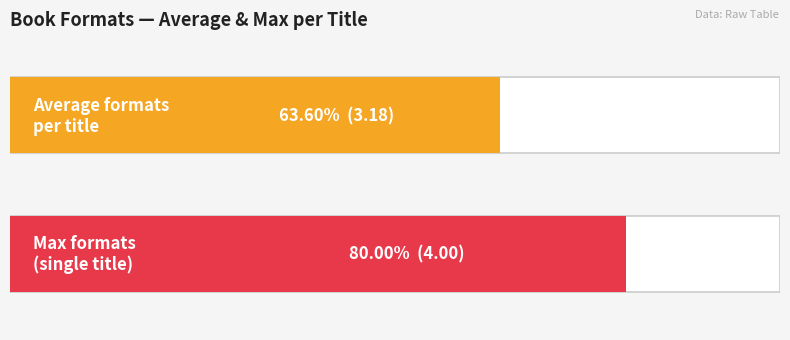

Does the chart contain stacked bars?

No